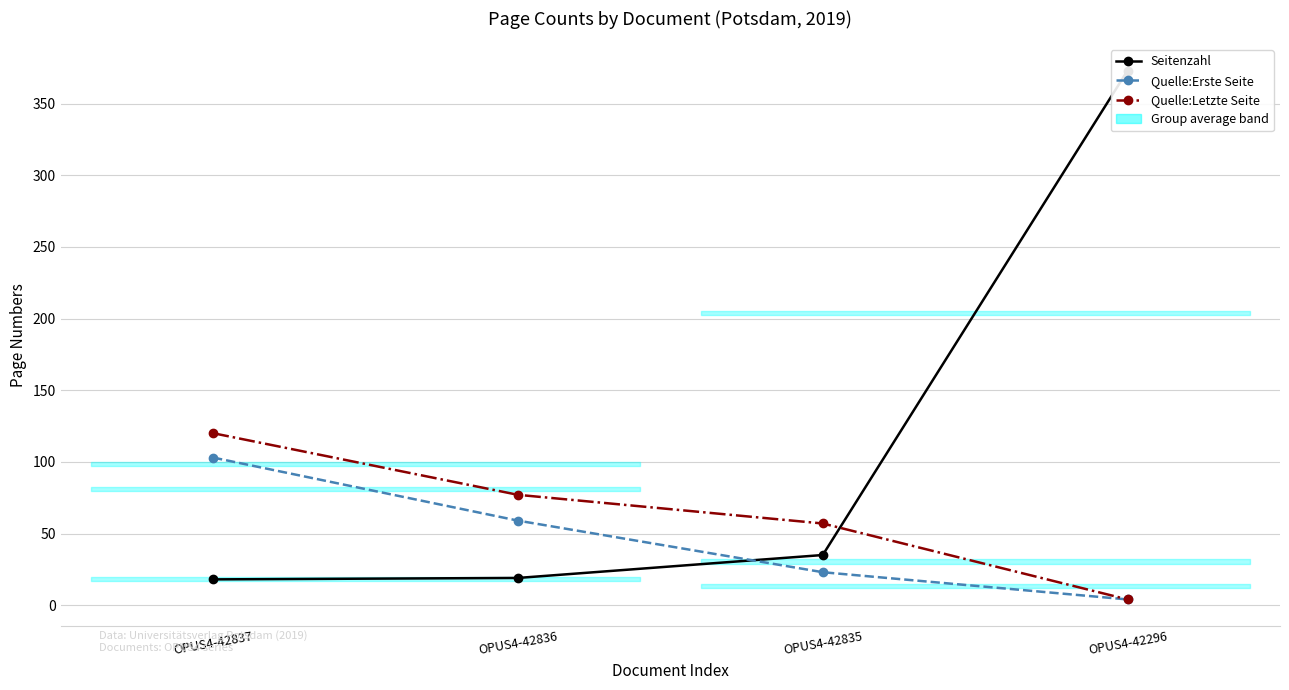

True or false: Seitenzahl and Quelle:Letzte Seite intersect in this chart.

True